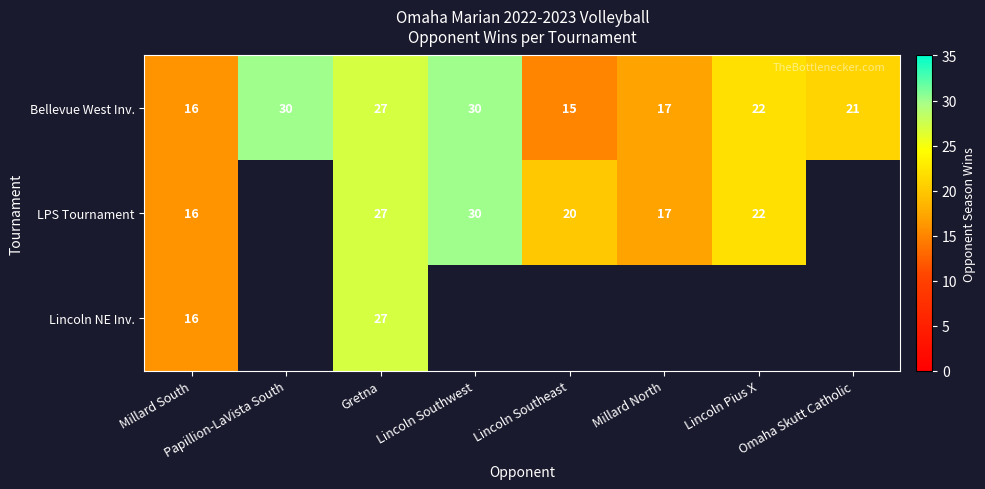

The value of Lincoln NE Inv. at Gretna is 44.1. True or false?

False